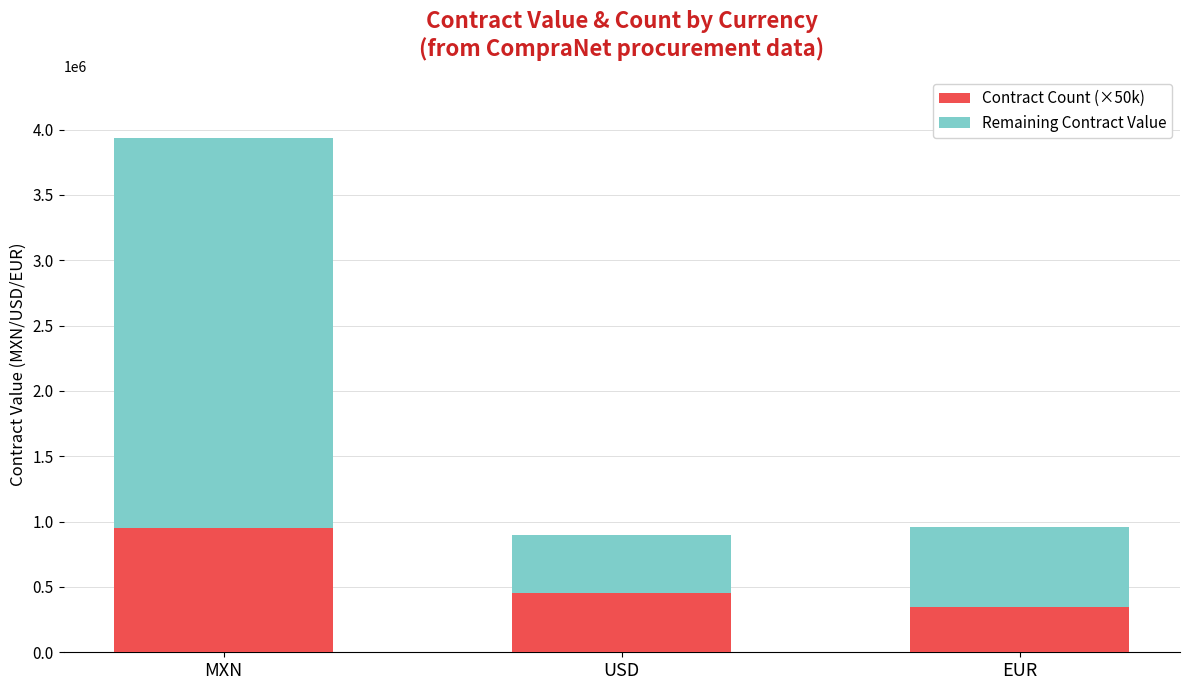

What are all the series names shown in the legend?

Contract Count (×50k), Remaining Contract Value